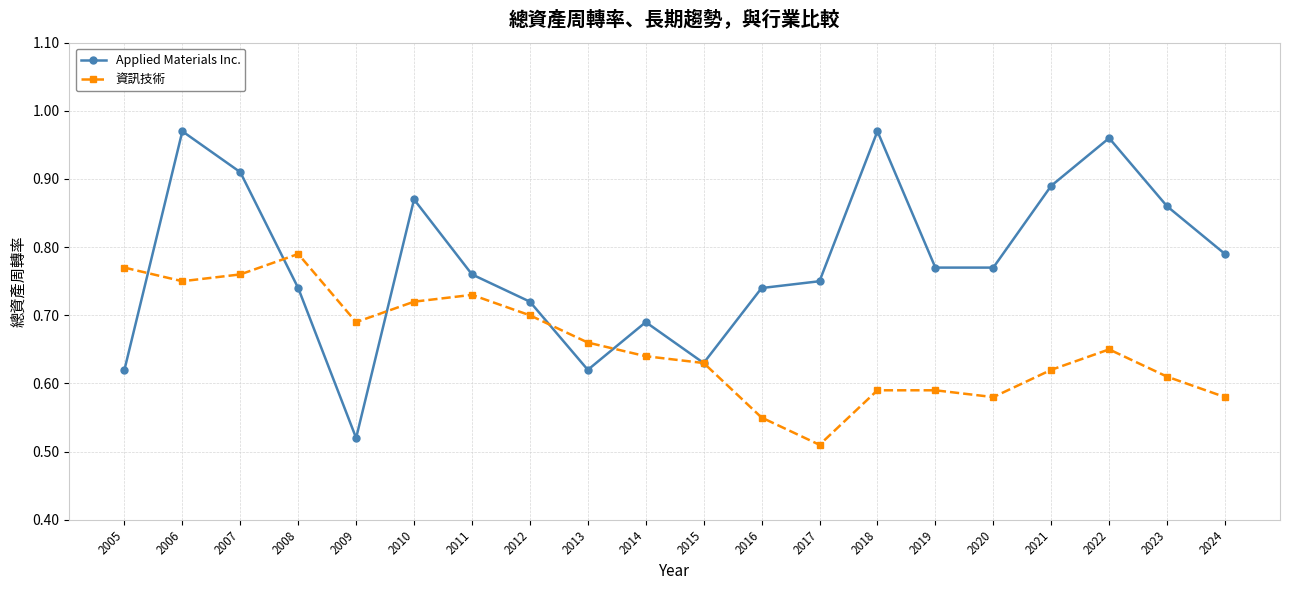

Between 2008 and 2013, which series saw the biggest shift?

資訊技術